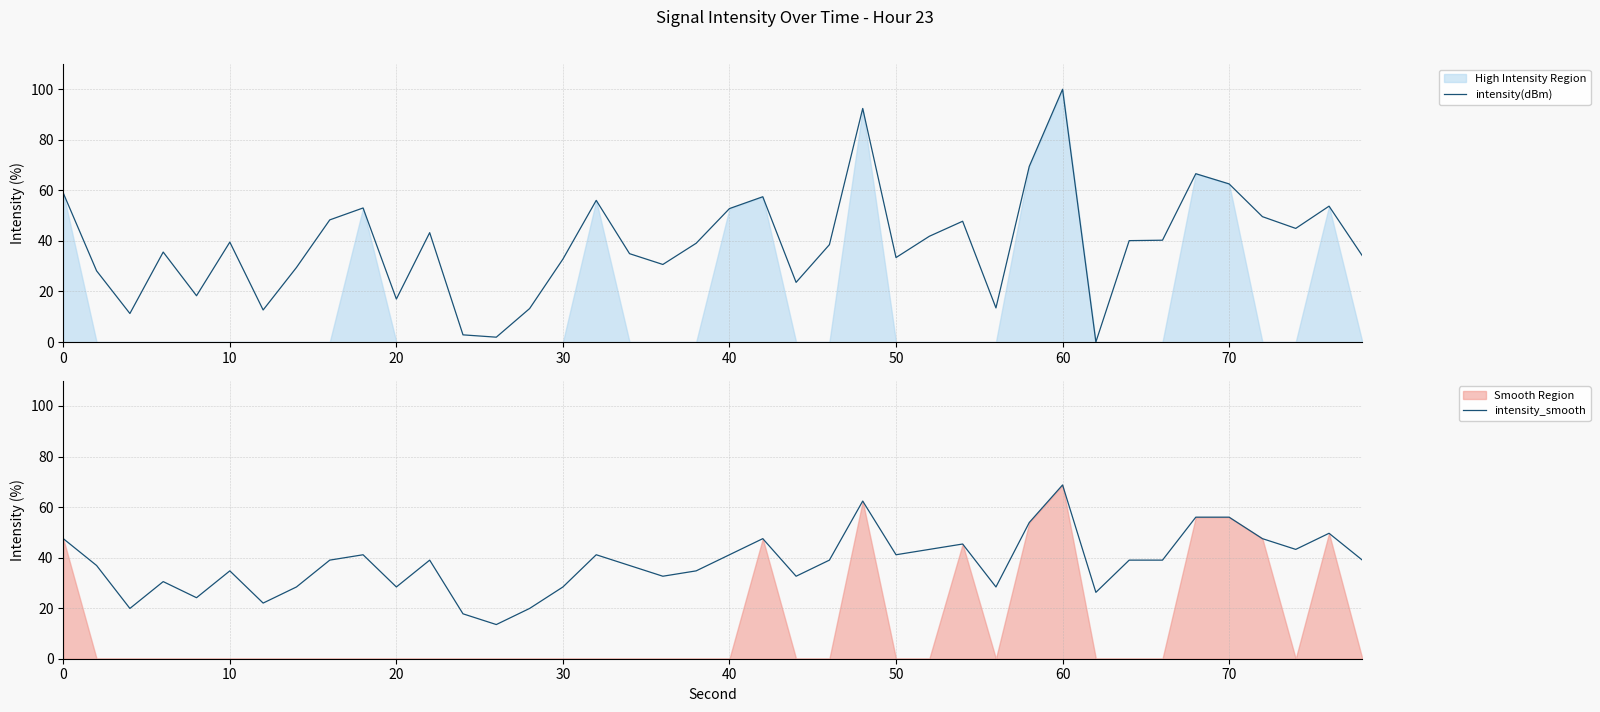

Which category has the highest value in the intensity(dBm) series?

60